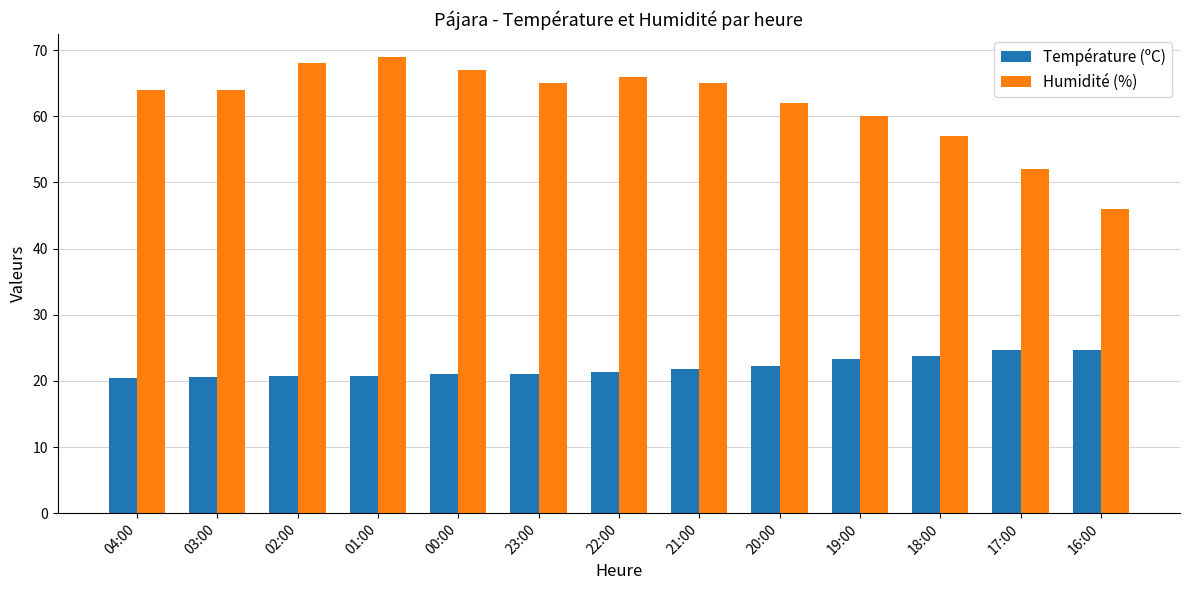

Rank the series by their maximum value, from lowest to highest.

Température (ºC), Humidité (%)